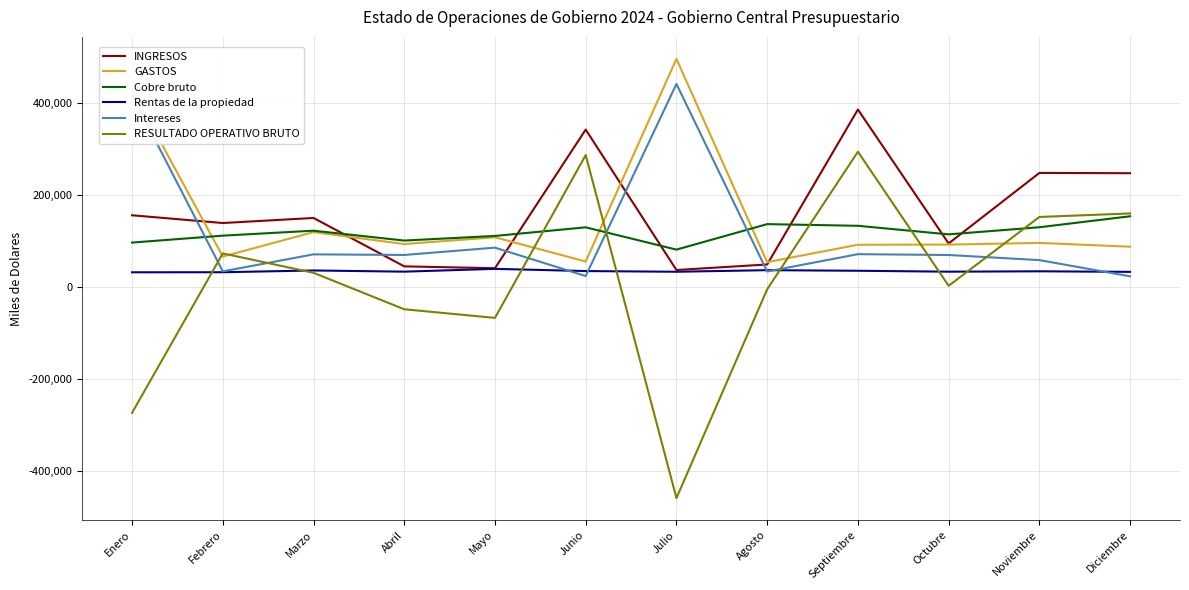

At which label does INGRESOS reach its peak?

Septiembre